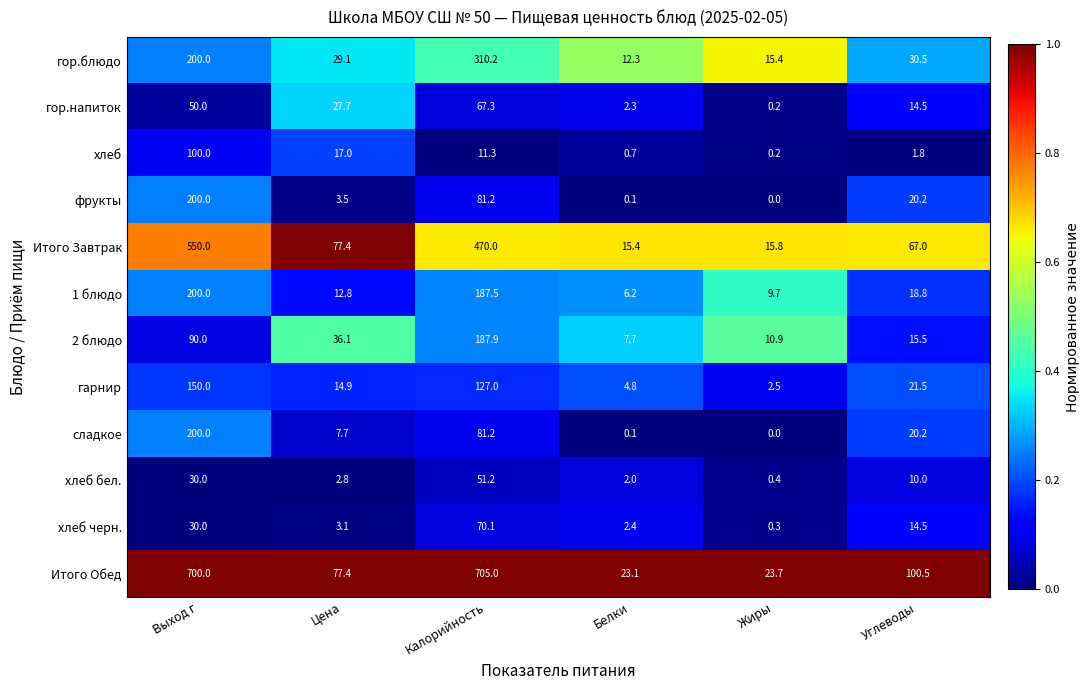

True or false: гор.блюдо has a value of 43.4 at Углеводы.

False